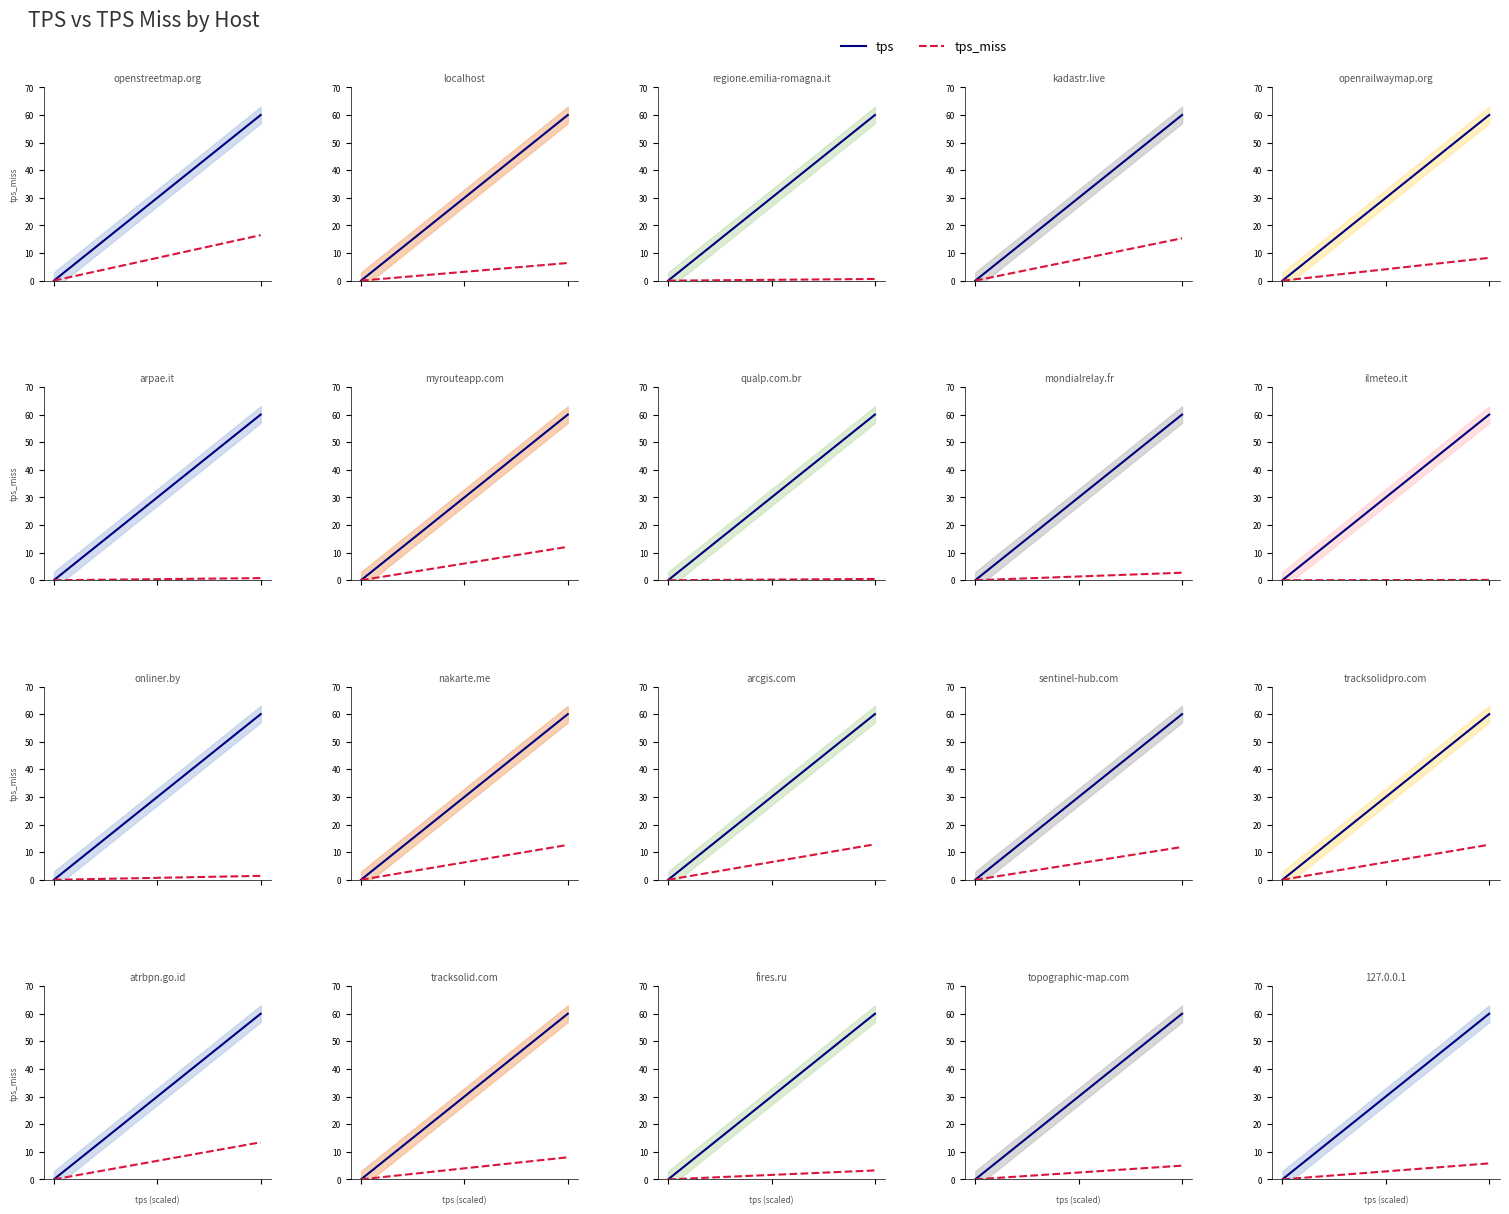

Which series has the largest range (max minus min)?

tps